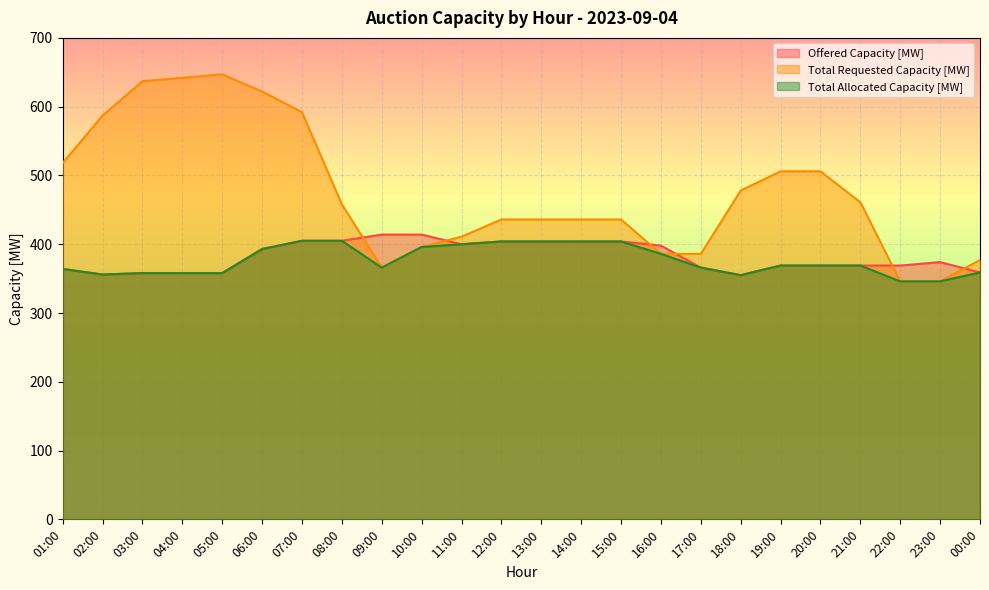

Reading right to left, transcribe all the data shown in this chart.

Offered Capacity [MW]: 359	374	369	369	369	369	355	366	398	404	404	404	404	400	414	414	405	405	393	358	358	358	356	364
Total Requested Capacity [MW]: 377	346	346	461	506	506	478	386	386	436	436	436	436	411	396	366	458	592	622	647	642	637	587	518
Total Allocated Capacity [MW]: 359	346	346	369	369	369	355	366	386	404	404	404	404	400	396	366	405	405	393	358	358	358	356	364